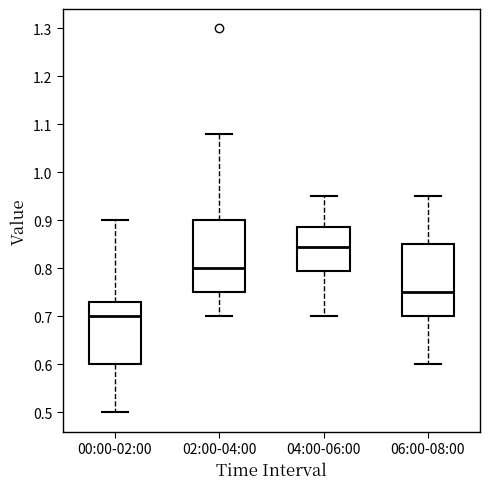

Reading left to right, transcribe this box plot: for each box, give where its median line is, the range the box spans, and where its two whiskers end, as read against the y-axis. The values are not printed on the chart, so give them approximately, as read against the axis.

00:00-02:00: median 0.70, box 0.60 to 0.73, whiskers 0.50 to 0.90
02:00-04:00: median 0.80, box 0.75 to 0.90, whiskers 0.70 to 1.08
04:00-06:00: median 0.85, box 0.80 to 0.89, whiskers 0.70 to 0.95
06:00-08:00: median 0.75, box 0.70 to 0.85, whiskers 0.60 to 0.95